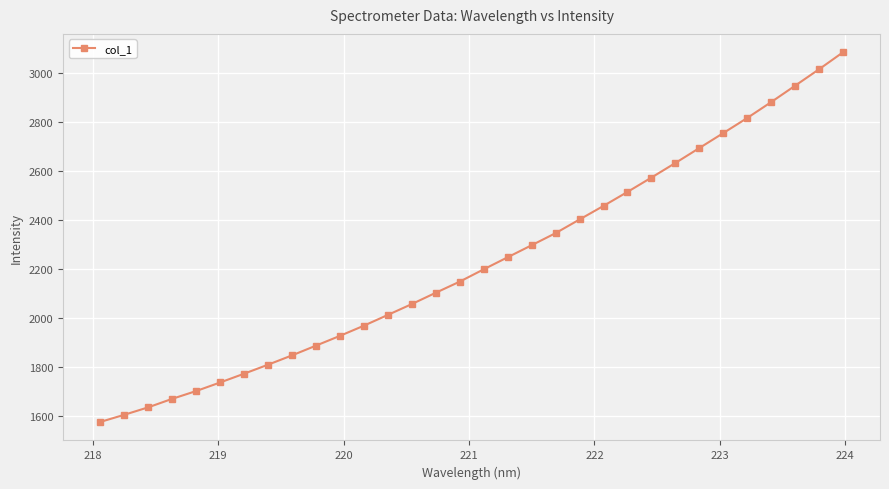

What is the greatest value displayed?

3086.3